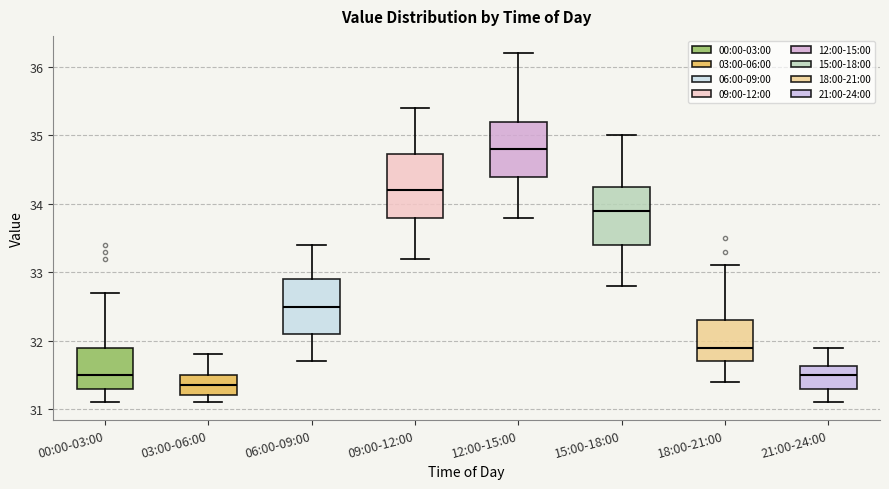

Which box has the lowest median line?

03:00-06:00